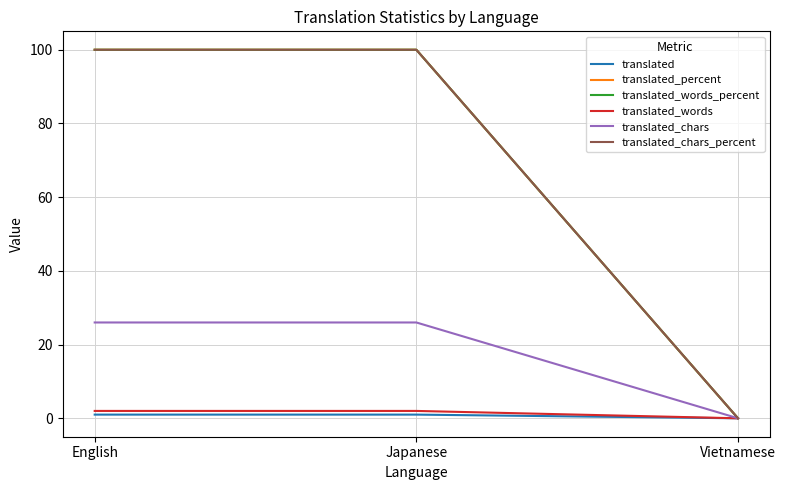

Does the chart have visible grid lines?

Yes